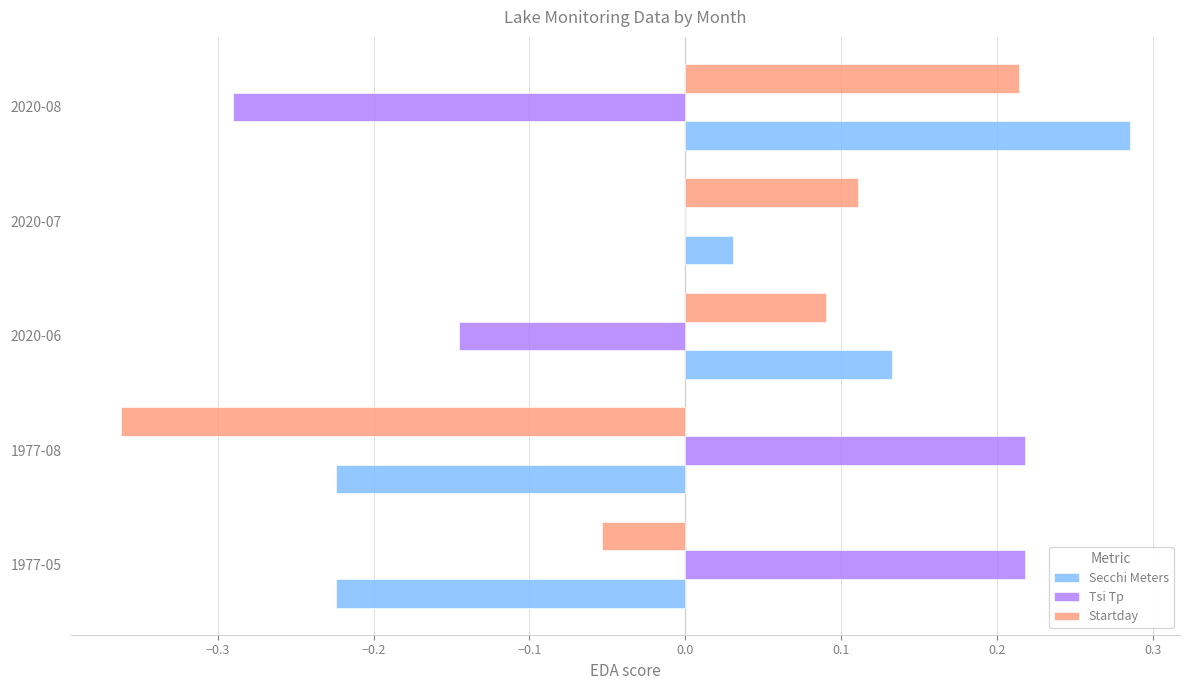

Which series has the largest range (max minus min)?

Startday